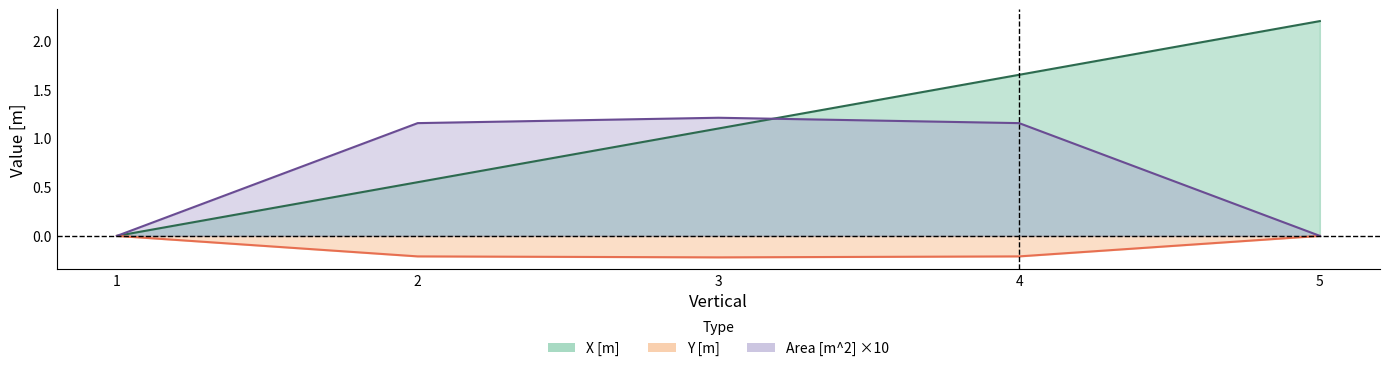

Reading left to right, what are all the values shown in this chart?

X [m] line: 0.0	0.6	1.1	1.6	2.2
Y [m] line: 0.0	-0.2	-0.2	-0.2	0.0
Area [m^2] ×10 line: 0.0	1.2	1.2	1.2	0.0